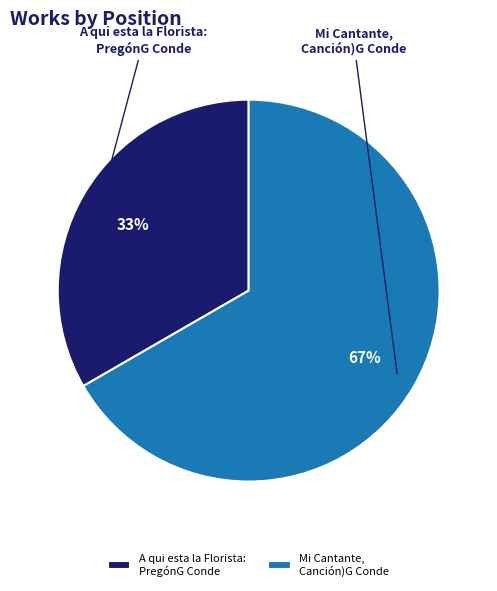

Does Mi Cantante, Canción)G Conde account for over 50% of the chart?

Yes